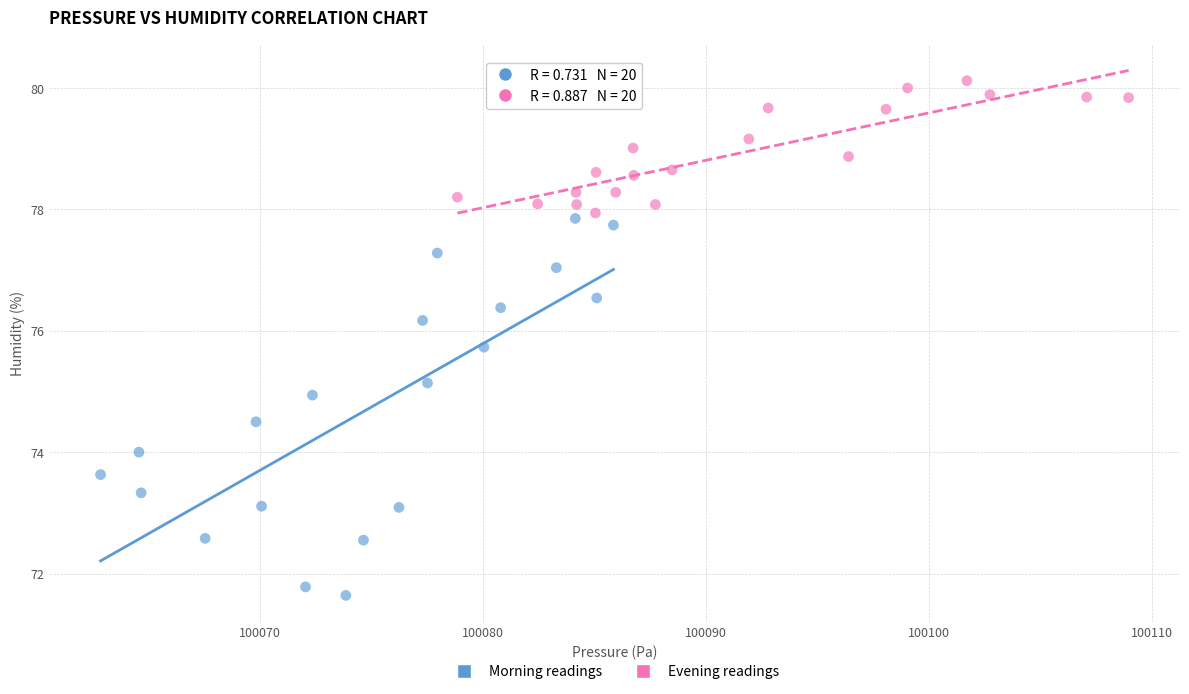

Which series reaches the minimum Y coordinate?

Morning readings